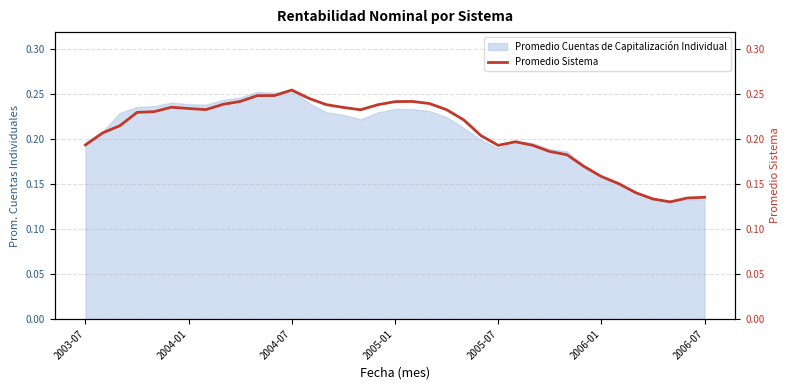

What is the sum of all values?

7.7